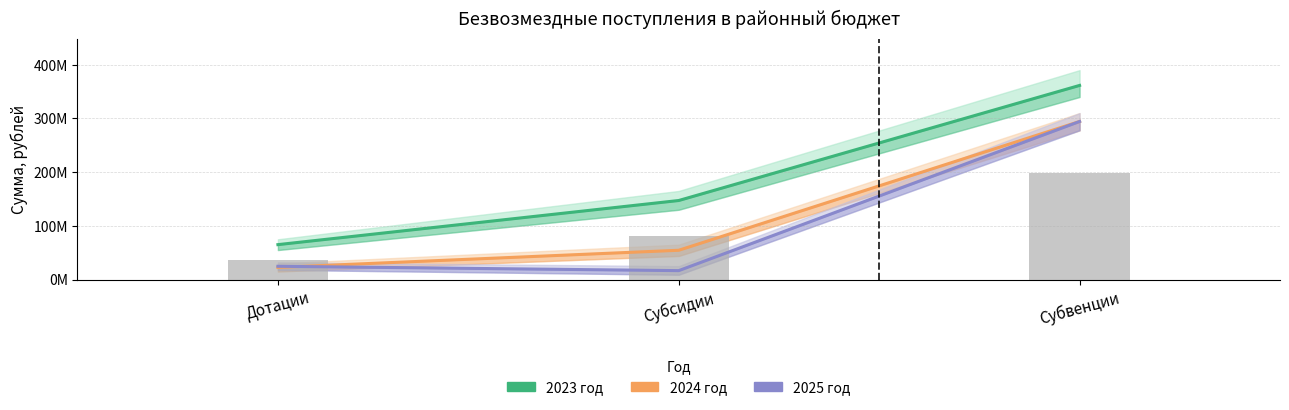

What position from the left is Субсидии?

2